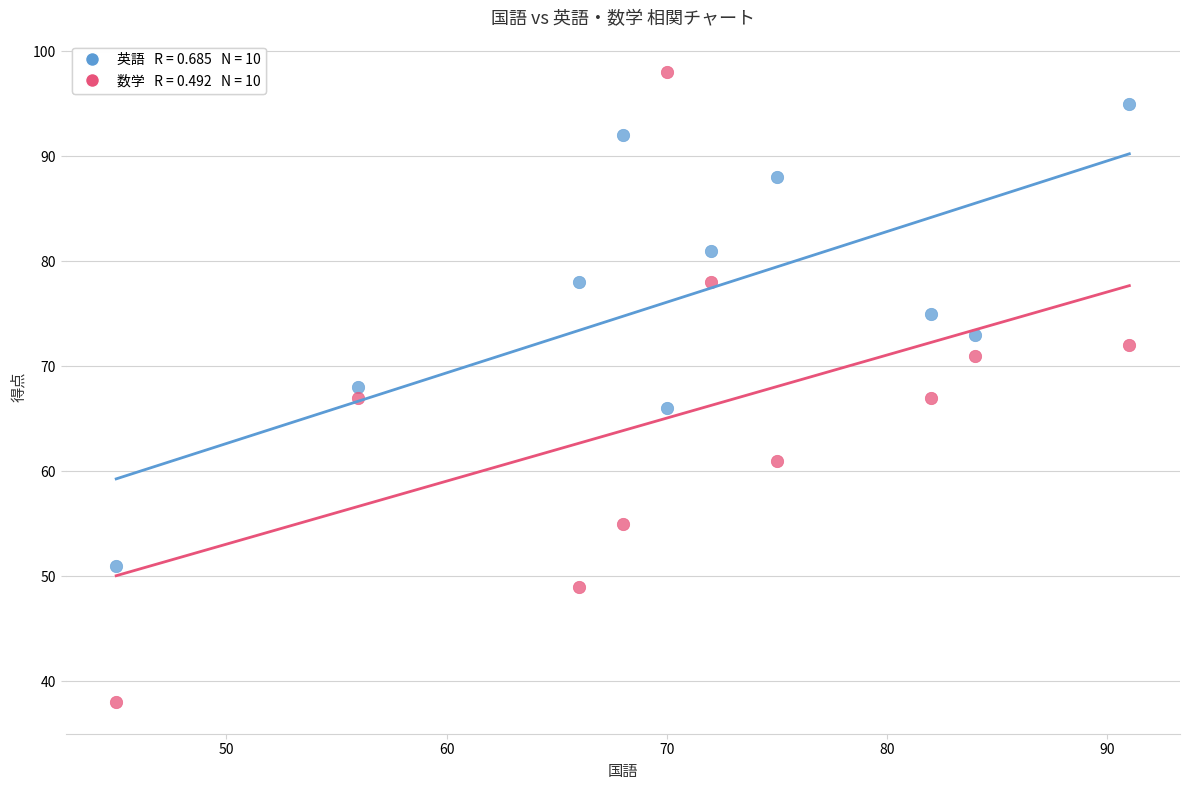

Across all data points, what is the range of Y values (max minus min)?

60